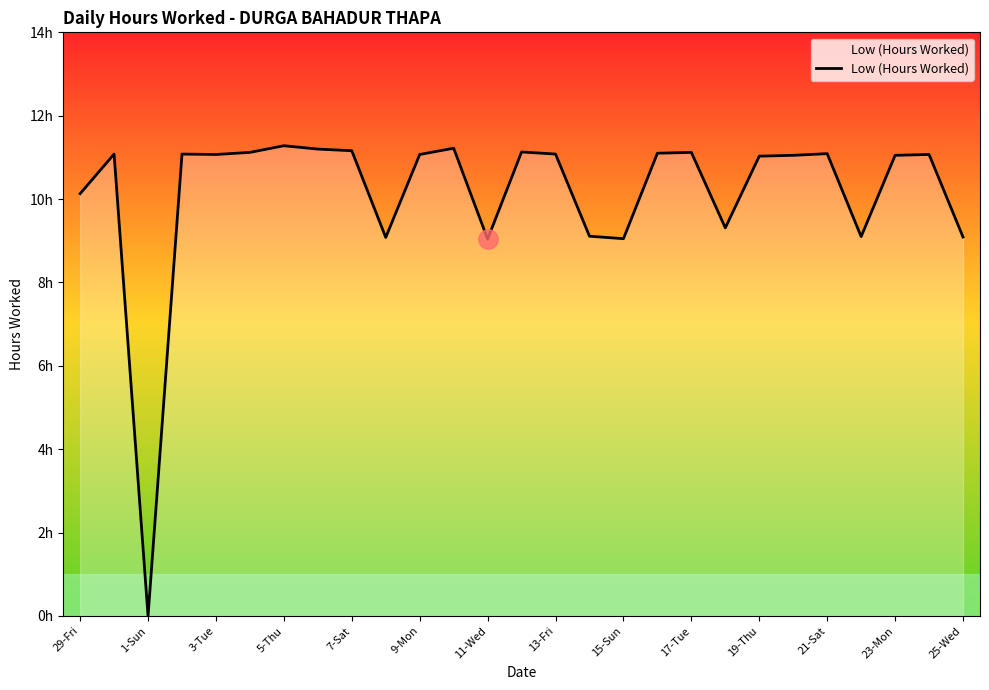

Is this an area chart (filled region under the line)?

Yes